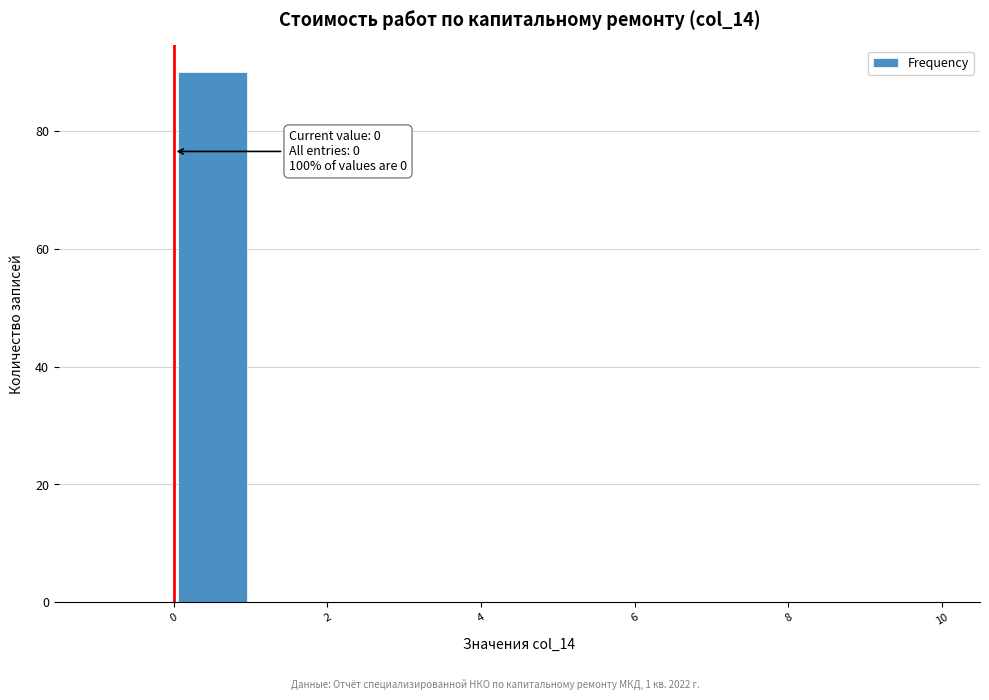

Over which range of the x-axis is the bar tallest?

0 to 1